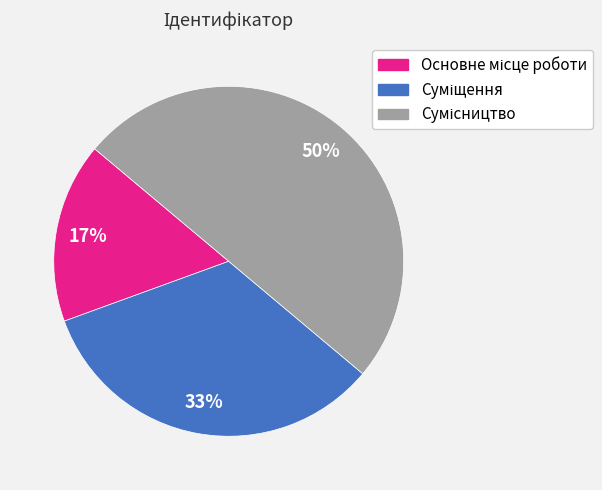

To the nearest percent, what is the difference between the largest and smallest slice percentages?

33%